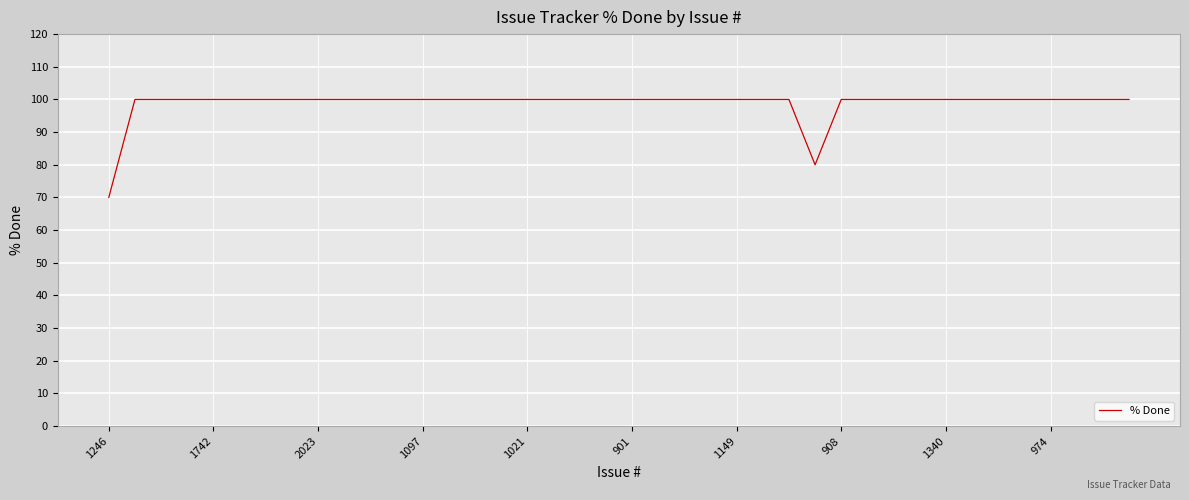

What is the greatest value displayed?

100